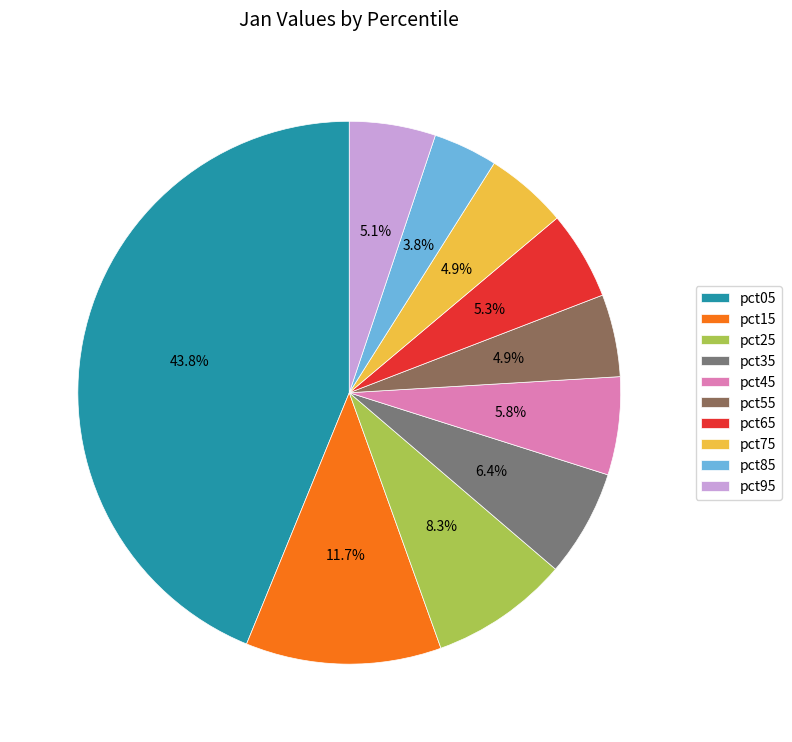

What is the largest slice in the pie chart?

pct05